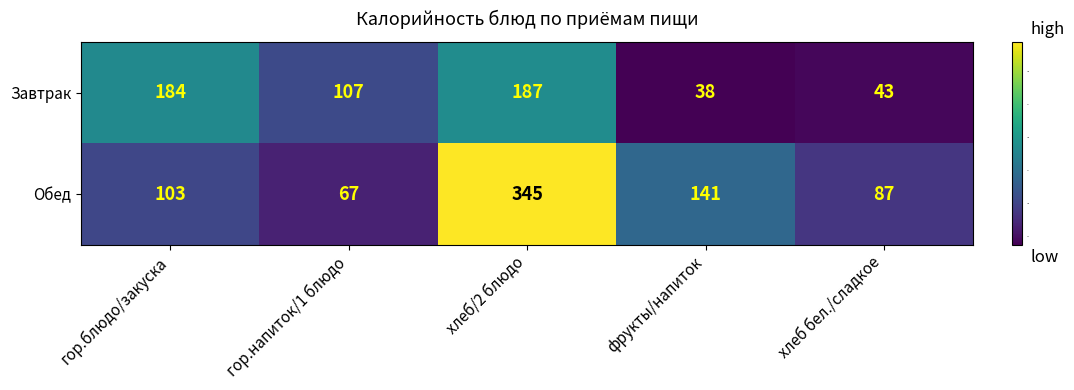

The Обед series shows 345 at хлеб/2 блюдо. True or false?

True